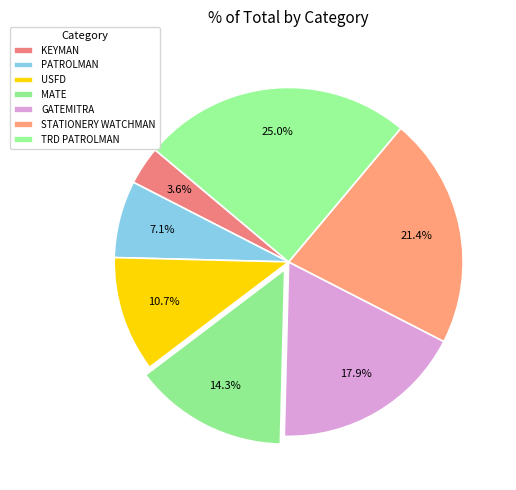

How many segments does this pie chart have?

7